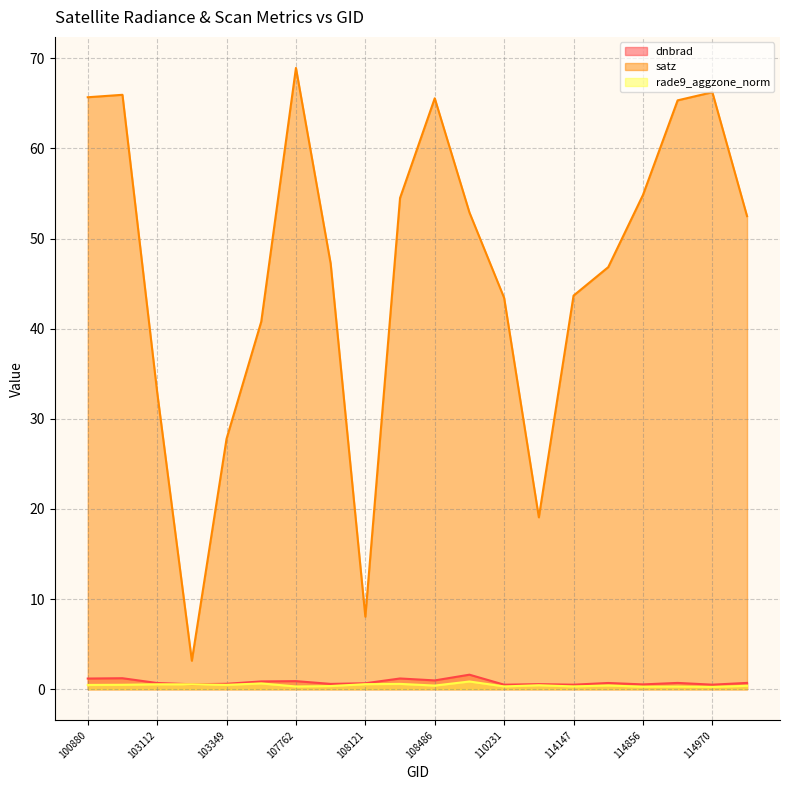

At how many categories does at least one series exceed 3?

20